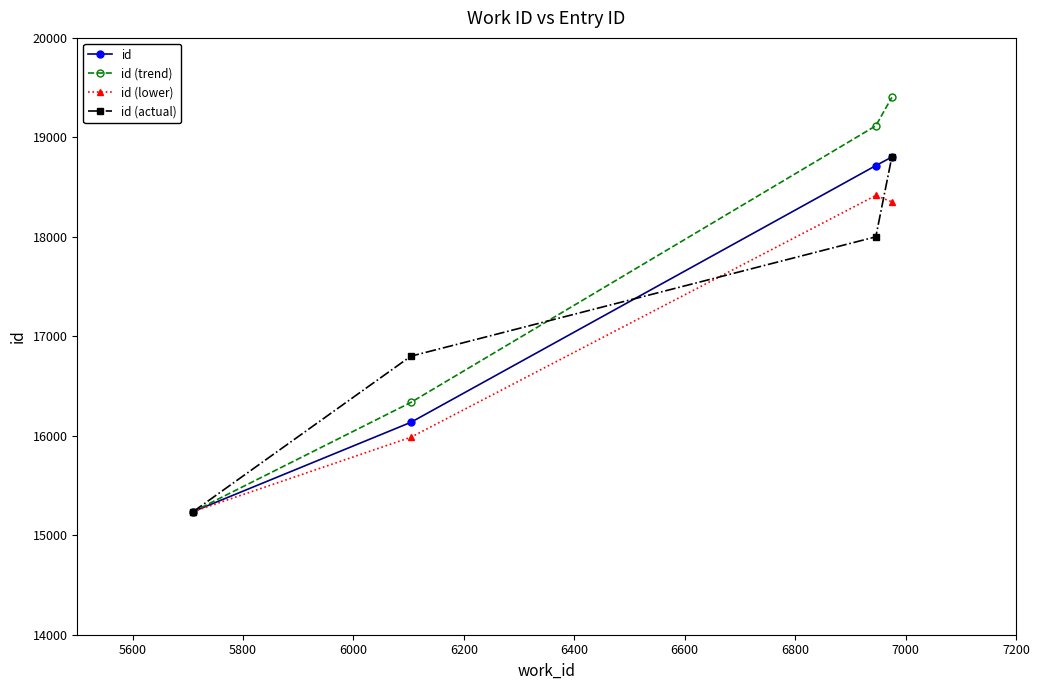

Which series has the largest total across all categories?

id (trend)